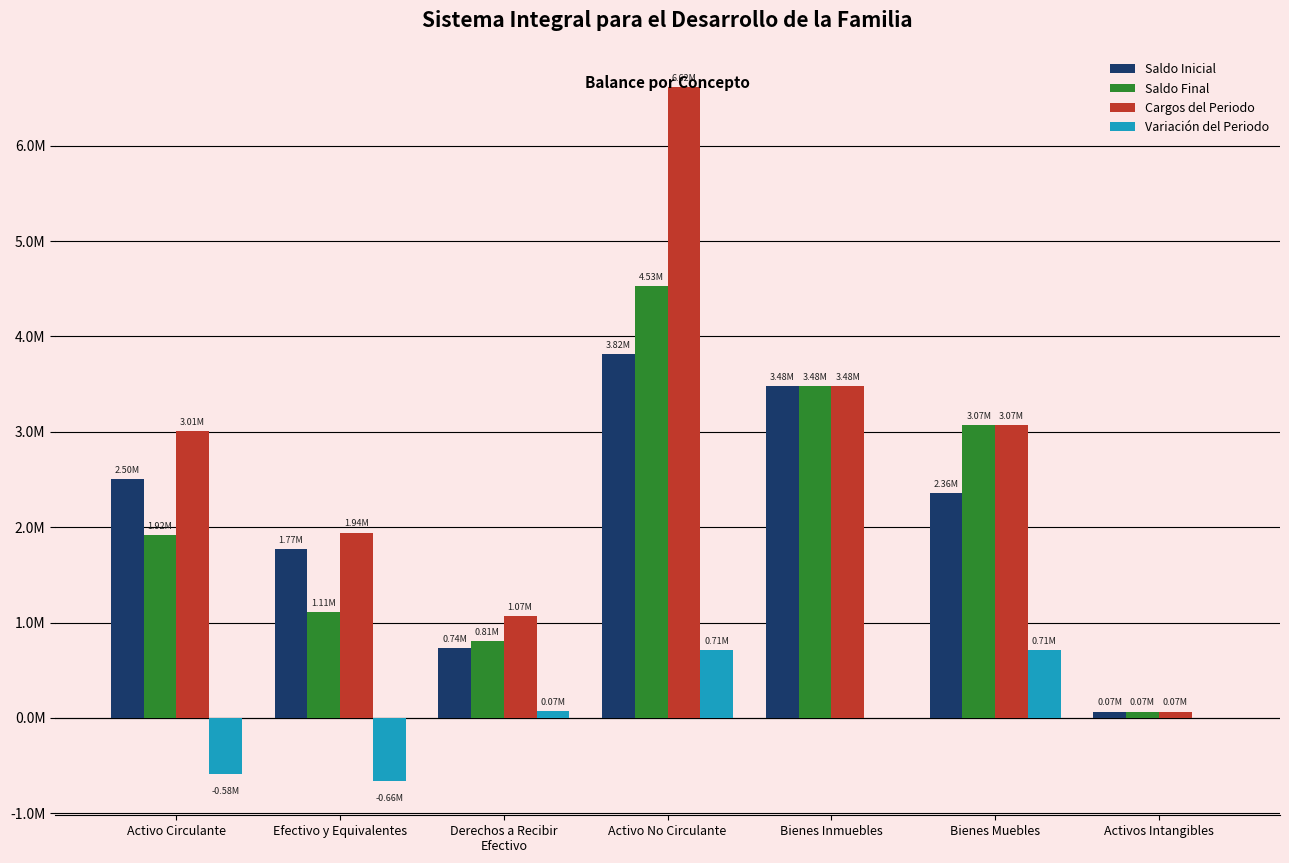

What are all the series names shown in the legend?

Saldo Inicial, Saldo Final, Cargos del Periodo, Variación del Periodo